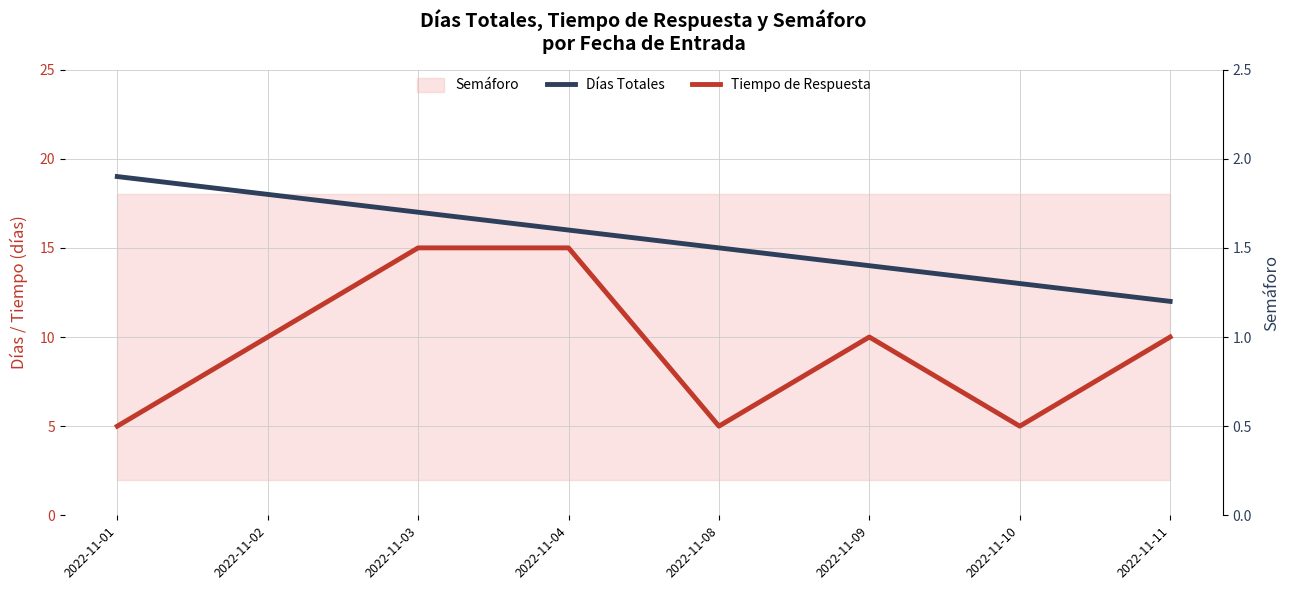

Count the Tiempo de Respuesta values in the range 5 to 15.

8